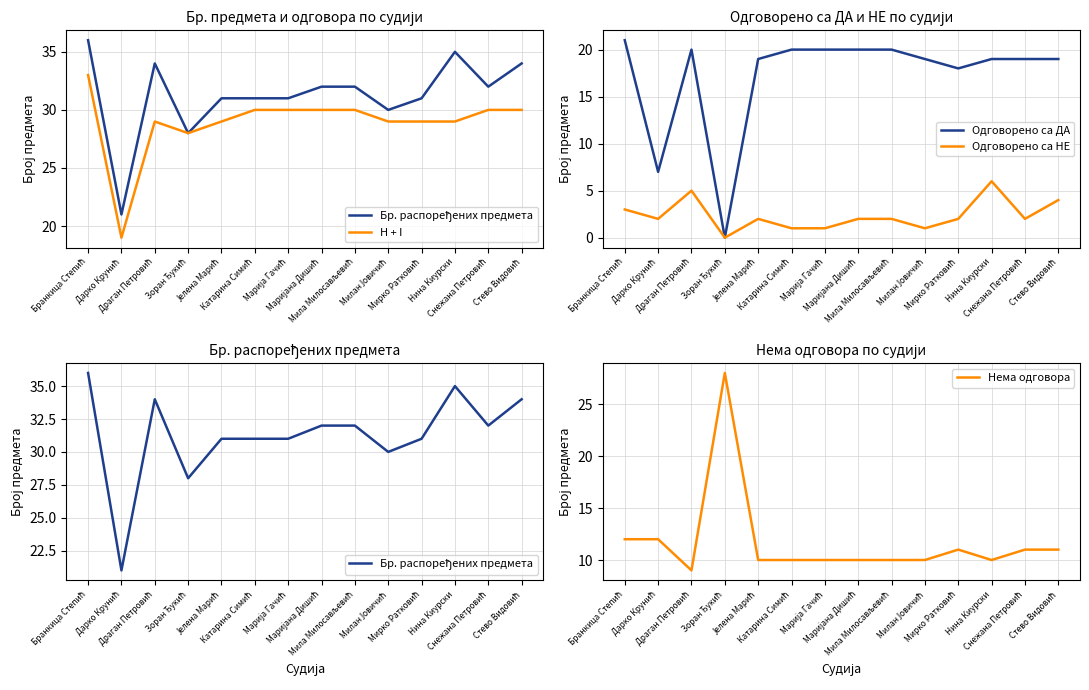

How many values in the Одговорено са ДА series are below 19?

3